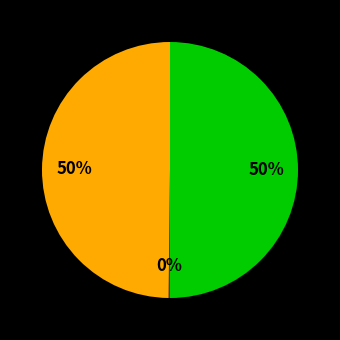

To the nearest percent, what is the average slice percentage?

33%